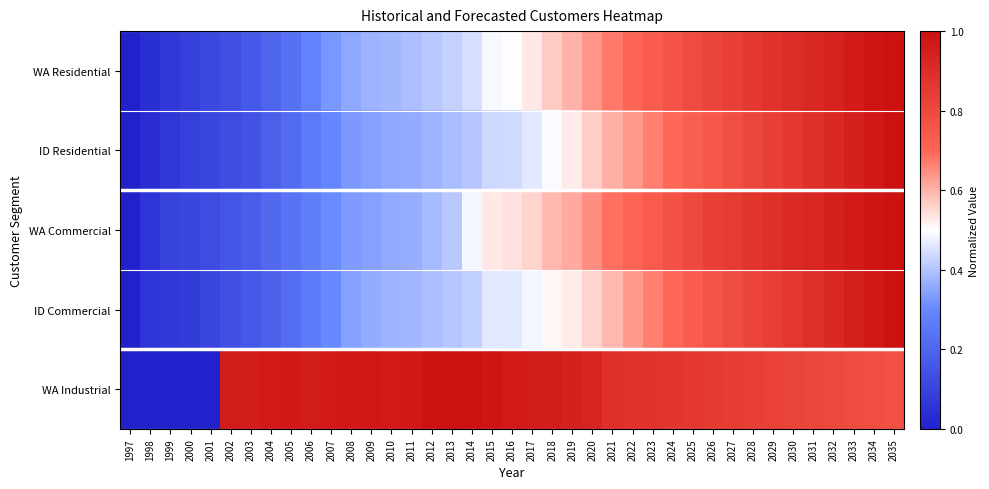

What is the total value across all series at 2013?

2.6